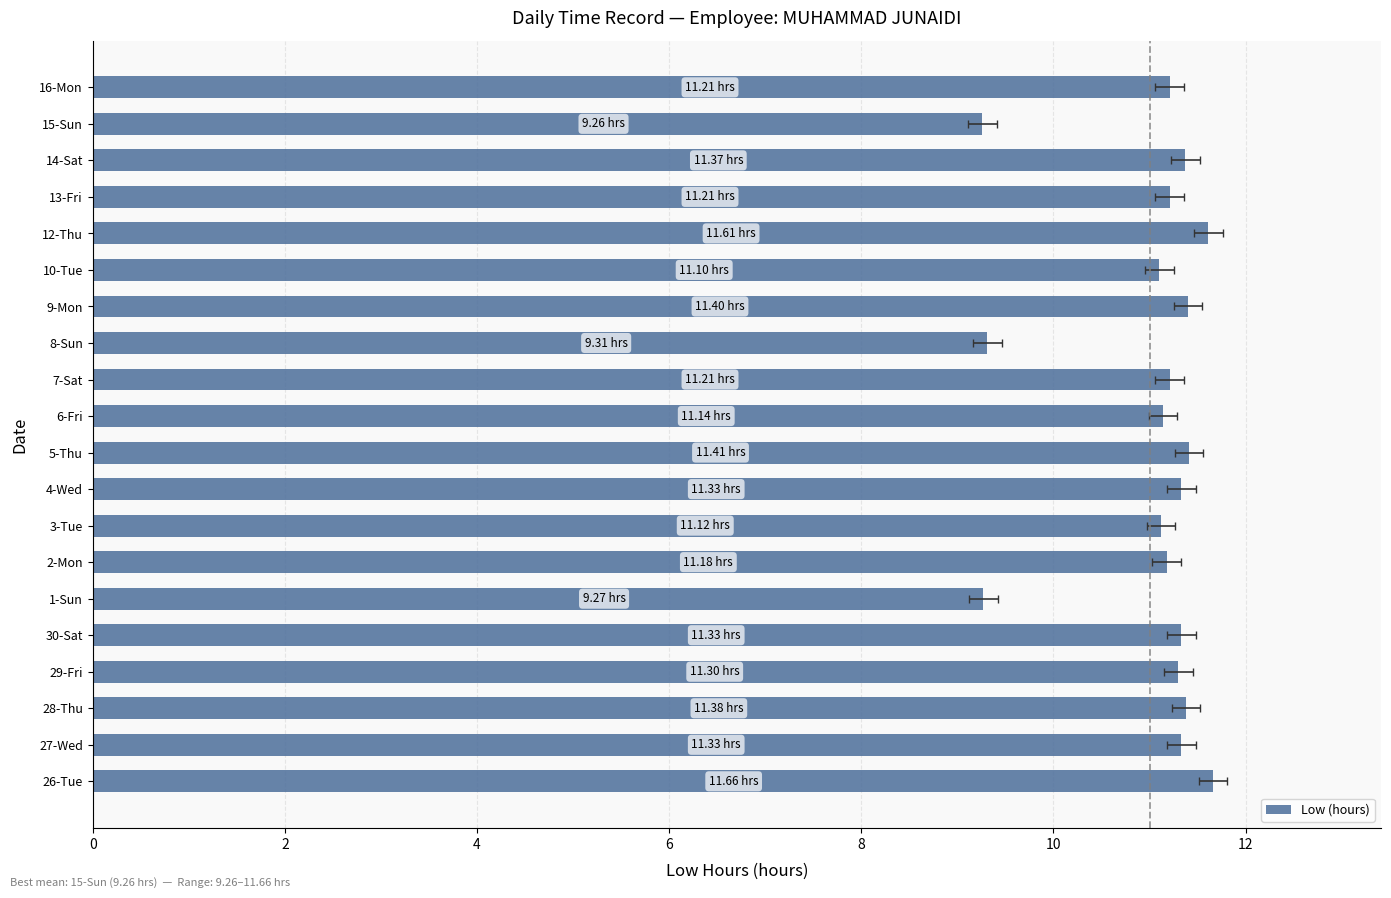

What is the average value?

11.0